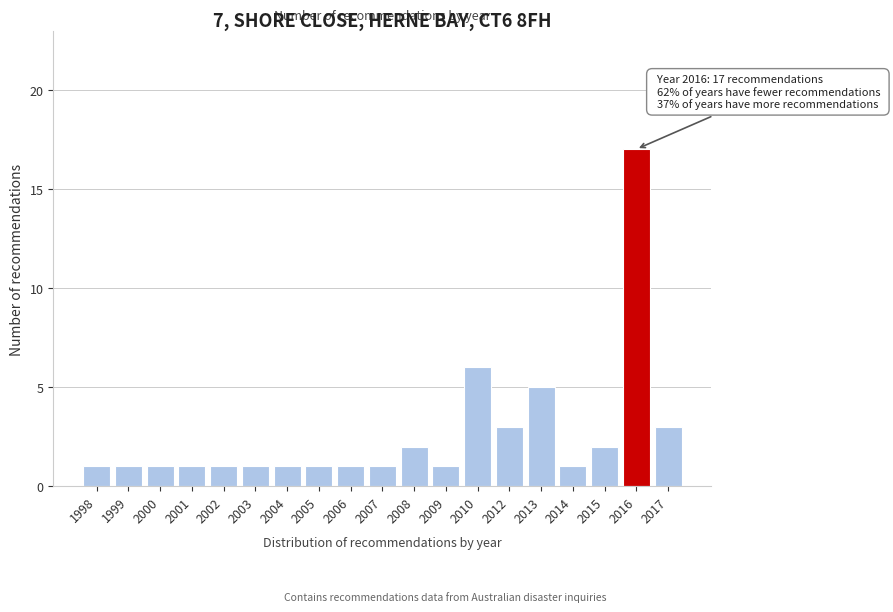

Reading left to right, list all the values displayed in this chart.

1	1	1	1	1	1	1	1	1	1	2	1	6	3	5	1	2	17	3